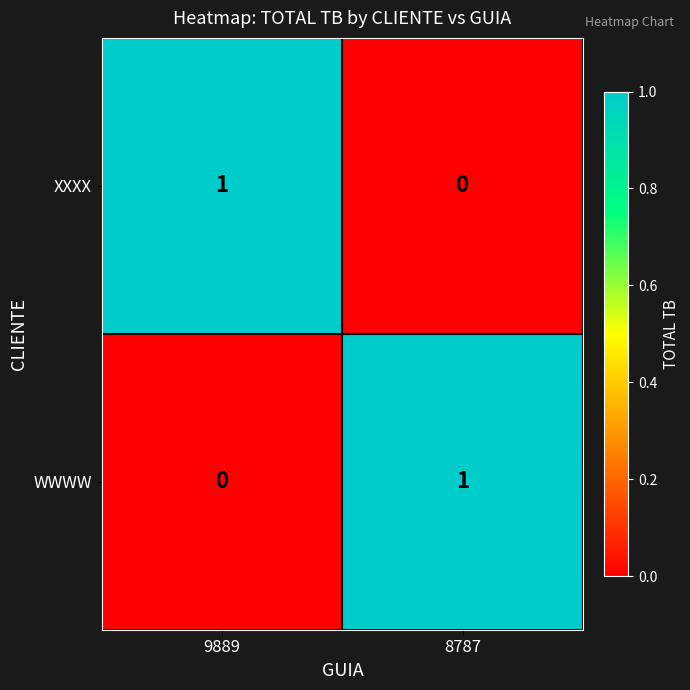

The WWWW series shows -1 at 9889. True or false?

False